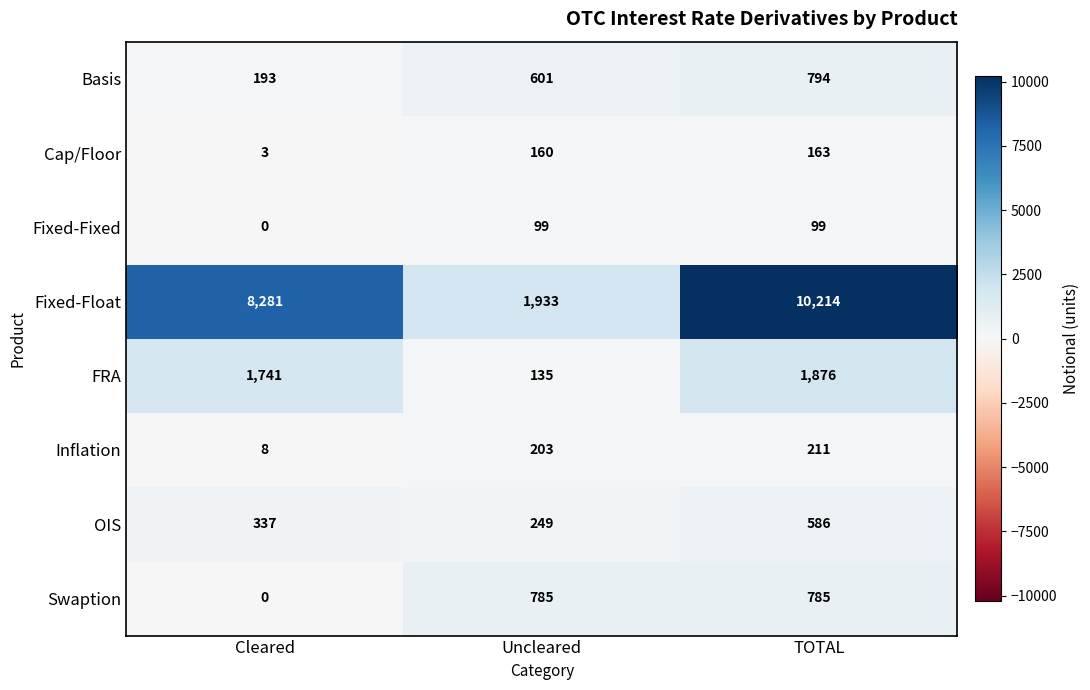

The value of FRA at TOTAL is 2876. True or false?

False